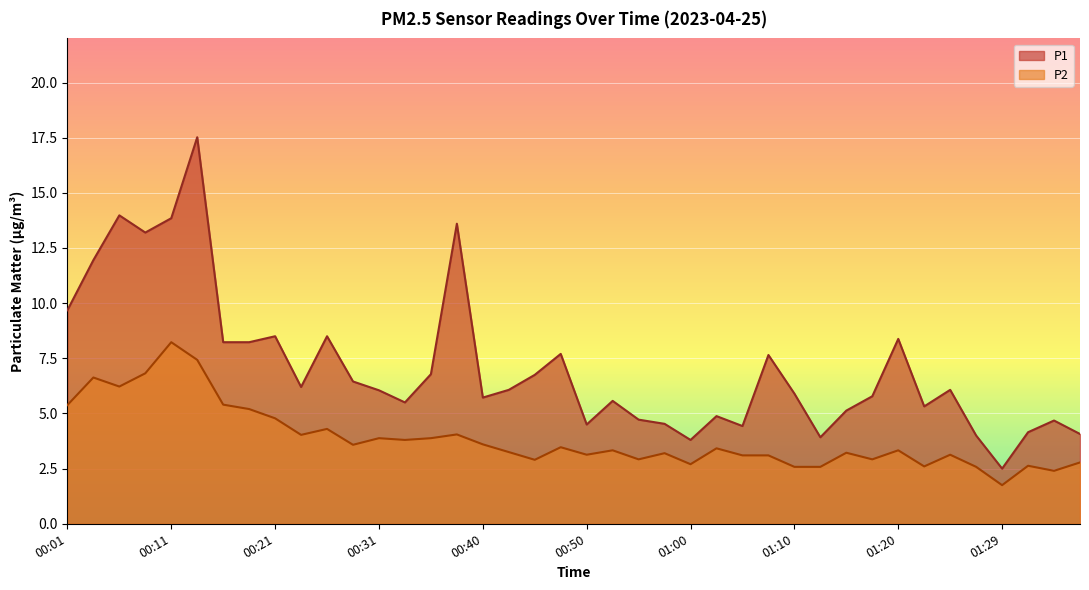

Reading right to left, transcribe all the data shown in this chart.

P1: 4.1	4.7	4.2	2.5	4.0	6.1	5.3	8.4	5.8	5.1	3.9	5.9	7.7	4.4	4.9	3.8	4.5	4.7	5.6	4.5	7.7	6.8	6.1	5.7	13.6	6.8	5.5	6.0	6.5	8.5	6.2	8.5	8.2	8.2	17.5	13.8	13.2	14.0	11.9	9.7
P2: 2.8	2.4	2.6	1.8	2.6	3.1	2.6	3.3	2.9	3.2	2.6	2.6	3.1	3.1	3.4	2.7	3.2	2.9	3.3	3.1	3.5	2.9	3.2	3.6	4.0	3.9	3.8	3.9	3.6	4.3	4.0	4.8	5.2	5.4	7.4	8.2	6.8	6.2	6.6	5.4